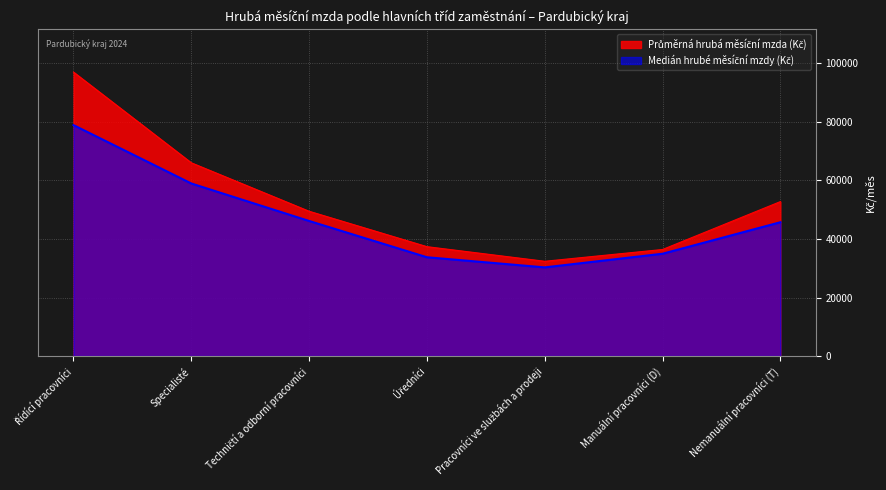

What is the average value of the Průměrná hrubá měsíční mzda (Kč) series?

53061.8